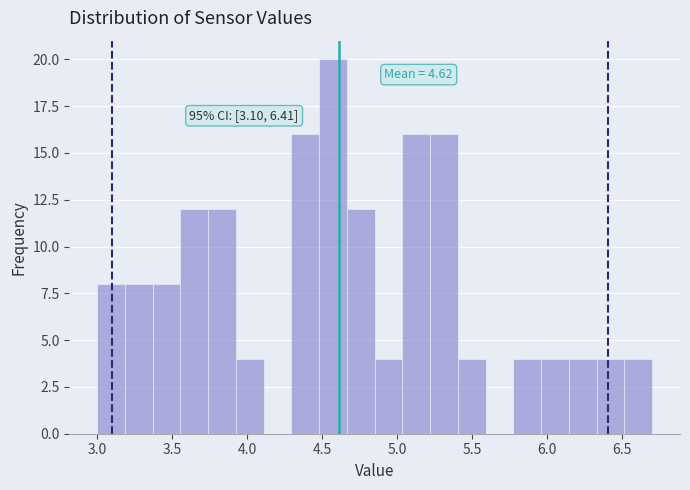

Around what value on the x-axis is the tallest bar? Give the approximate position of its centre, as read against the axis.

4.55